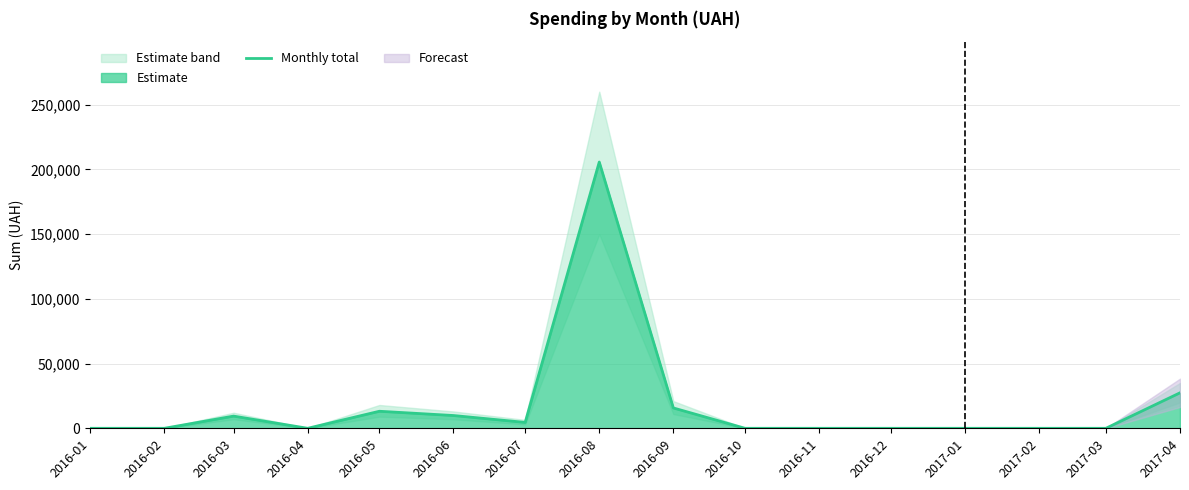

Which label corresponds to the largest value in the chart?

2016-08